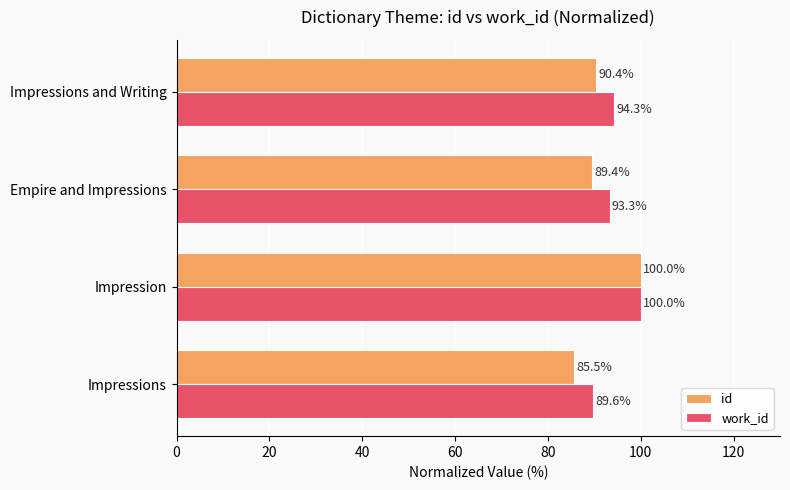

The work_id series shows 27.2 at Impression. True or false?

False